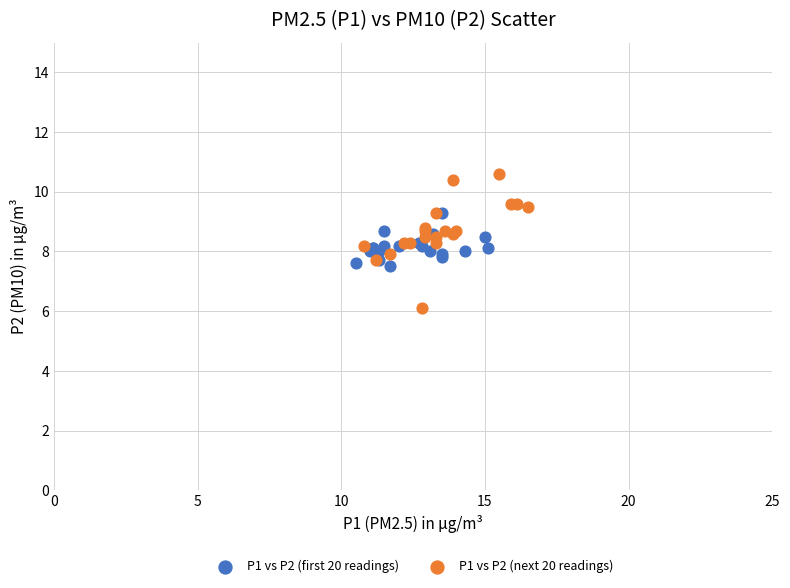

Which series contains the lowest Y value?

P1 vs P2 (next 20 readings)